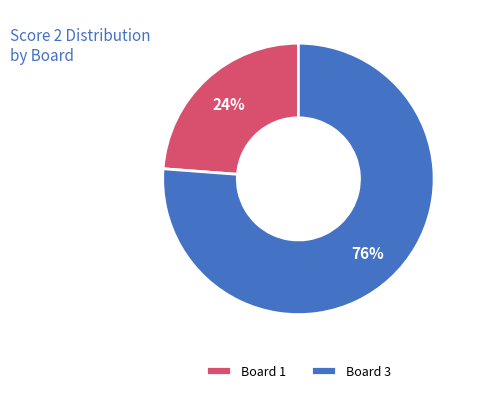

Between Board 1 and Board 3, which is larger?

Board 3